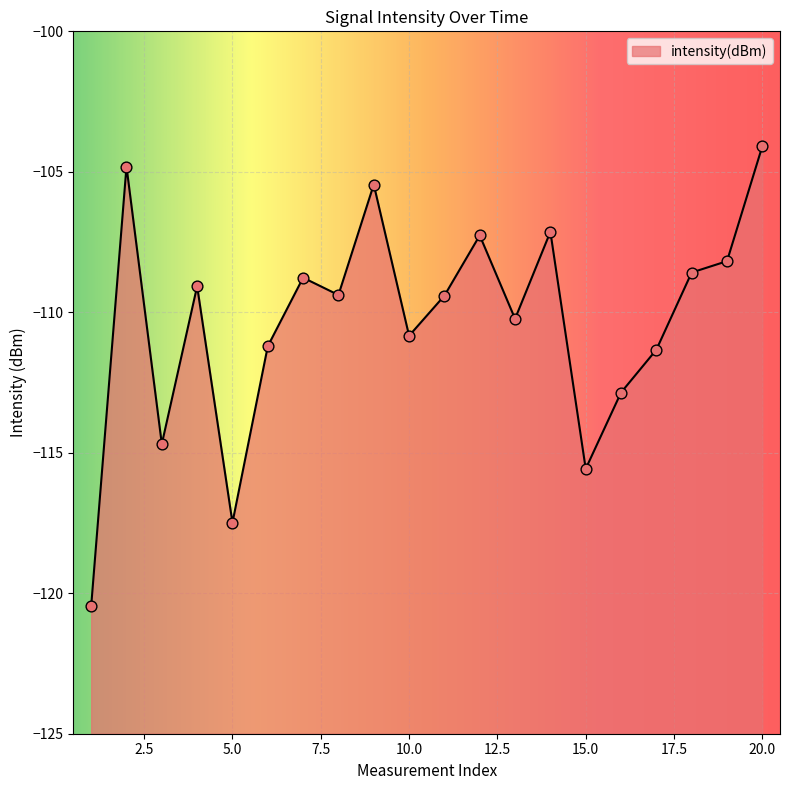

What is the change in value from 11 to 18?

+0.8